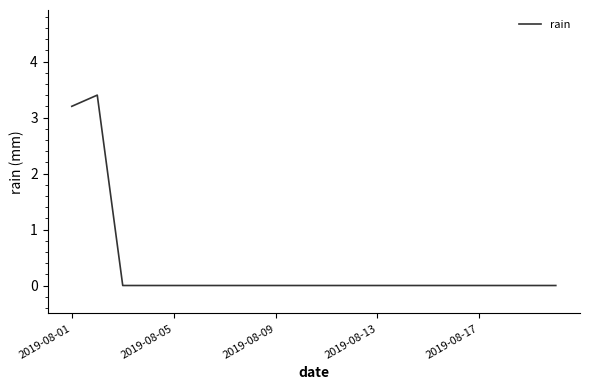

What is the greatest value displayed?

3.4